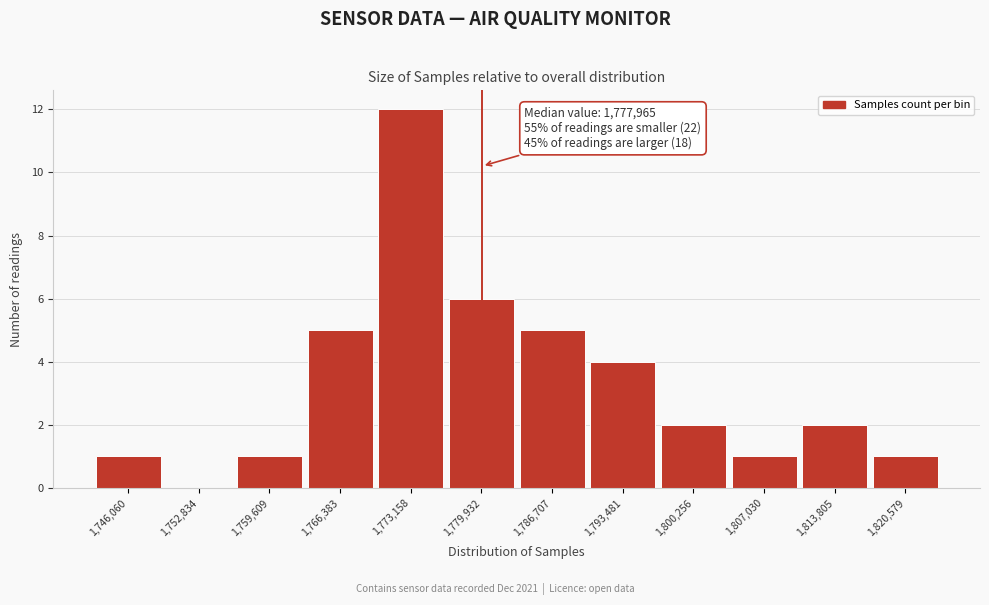

Over which range of the x-axis is the bar tallest?

1770000 to 1777000